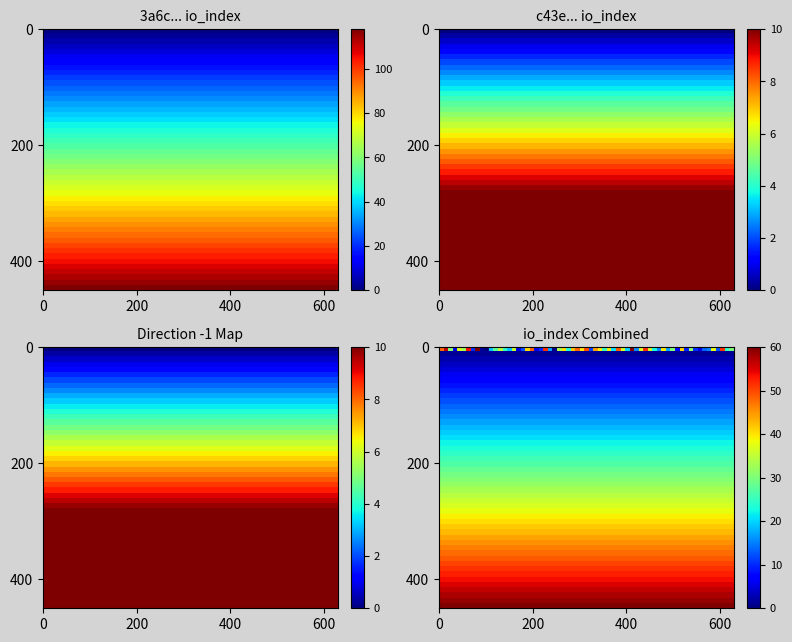

What is the average value of the c43e7c0e06dc4d9cd4831a668ba06a9c014b274 series?

8